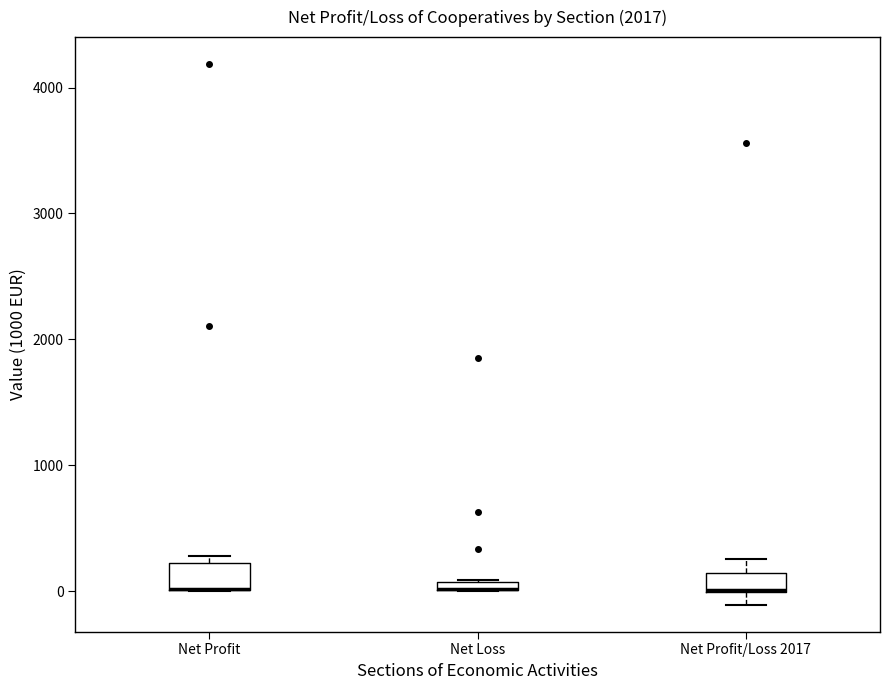

Where is the lower edge of the box for Net Profit/Loss 2017 on the y-axis? The values are not printed on the chart, so give them approximately, as read against the axis.

0